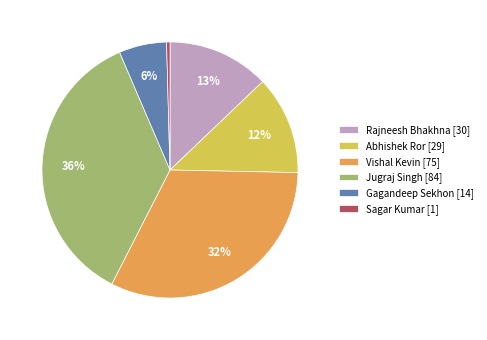

What is the ratio of the value at Gagandeep Sekhon [14] to the value at Abhishek Ror [29]?

0.5